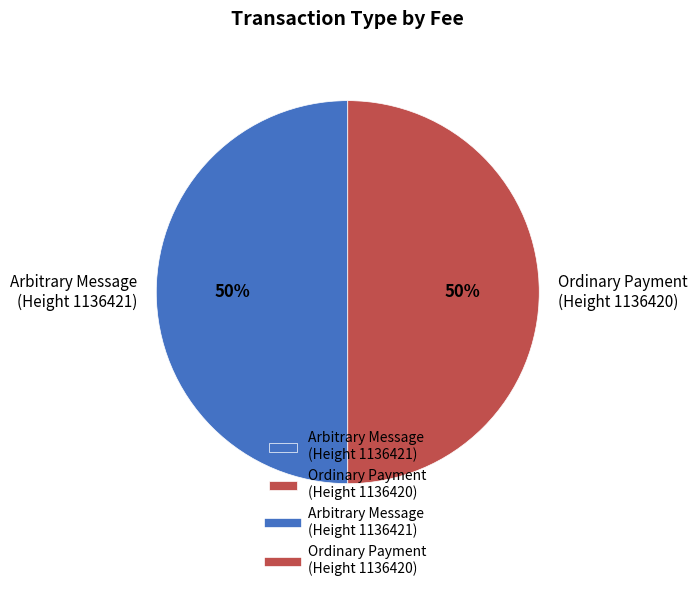

How many slices are in this pie chart?

2